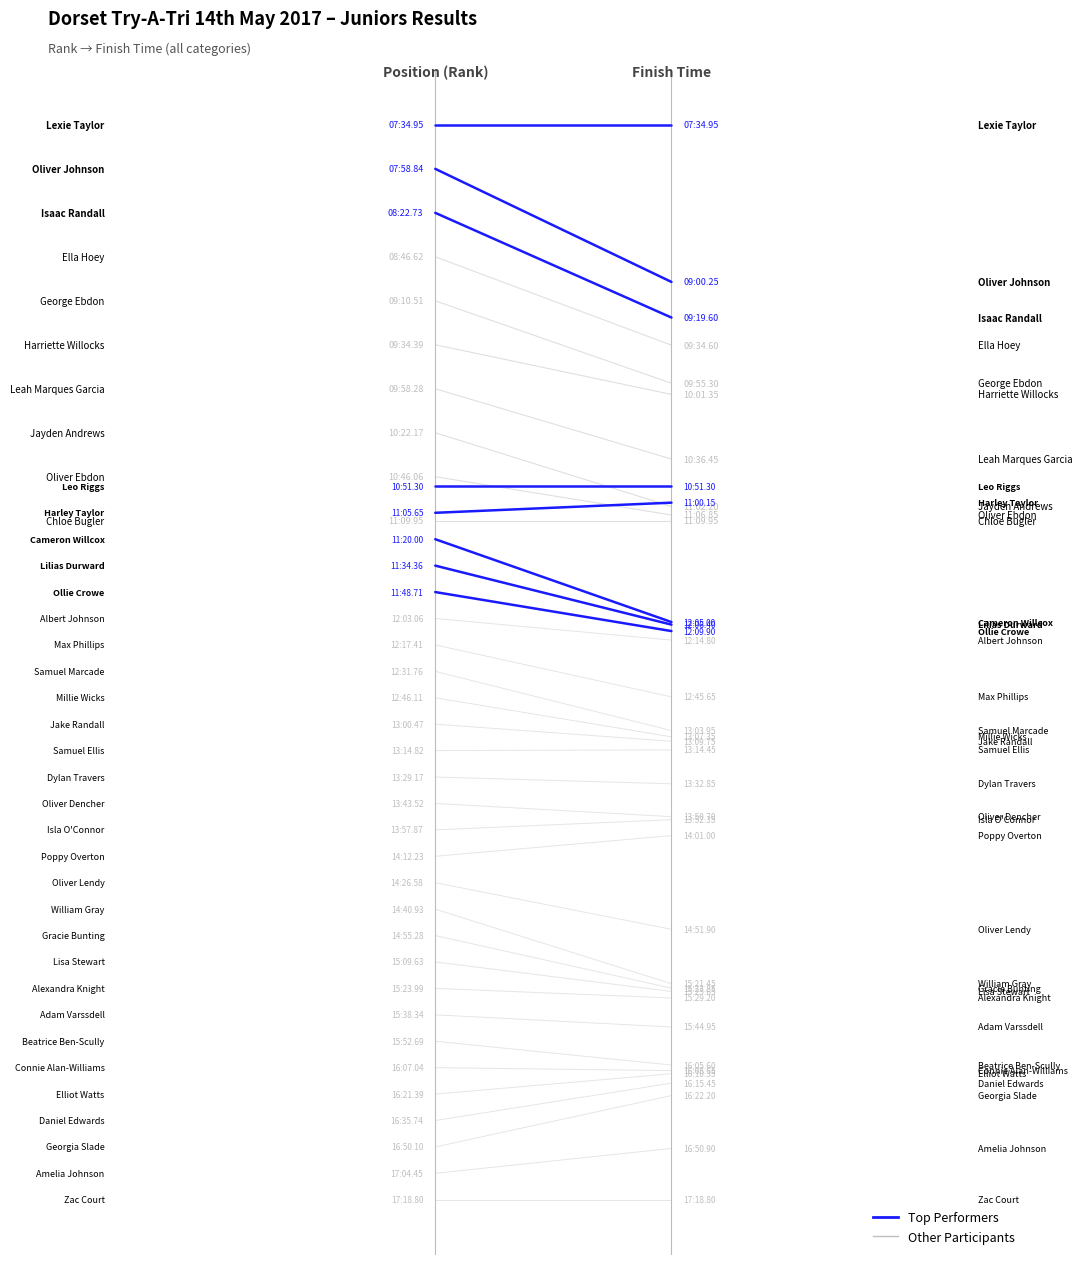

Between −1.0 and −1.5, which is larger?

−1.0